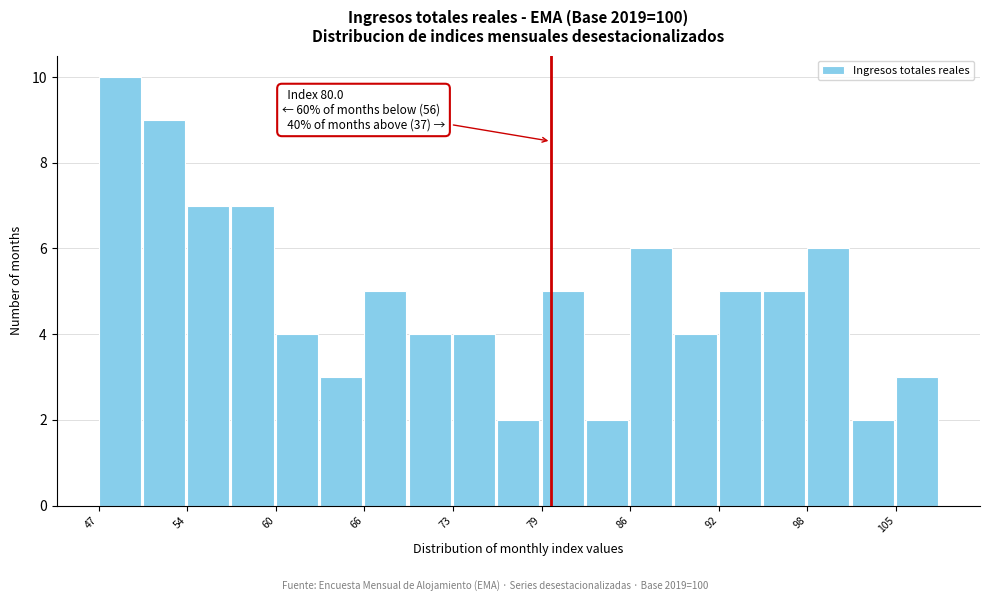

Around what value on the x-axis is the tallest bar? Give the approximate position of its centre, as read against the axis.

49